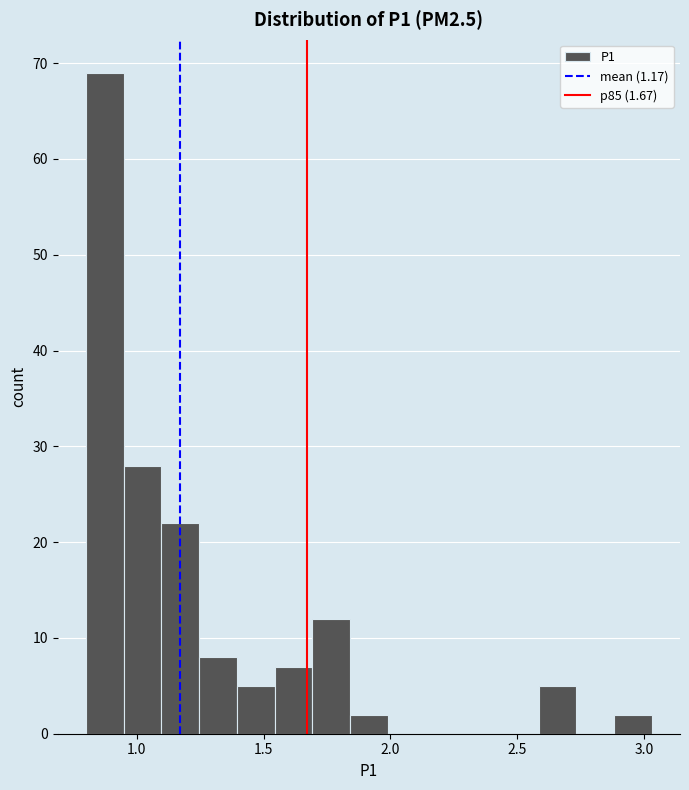

Around what value on the x-axis is the tallest bar? Give the approximate position of its centre, as read against the axis.

0.85